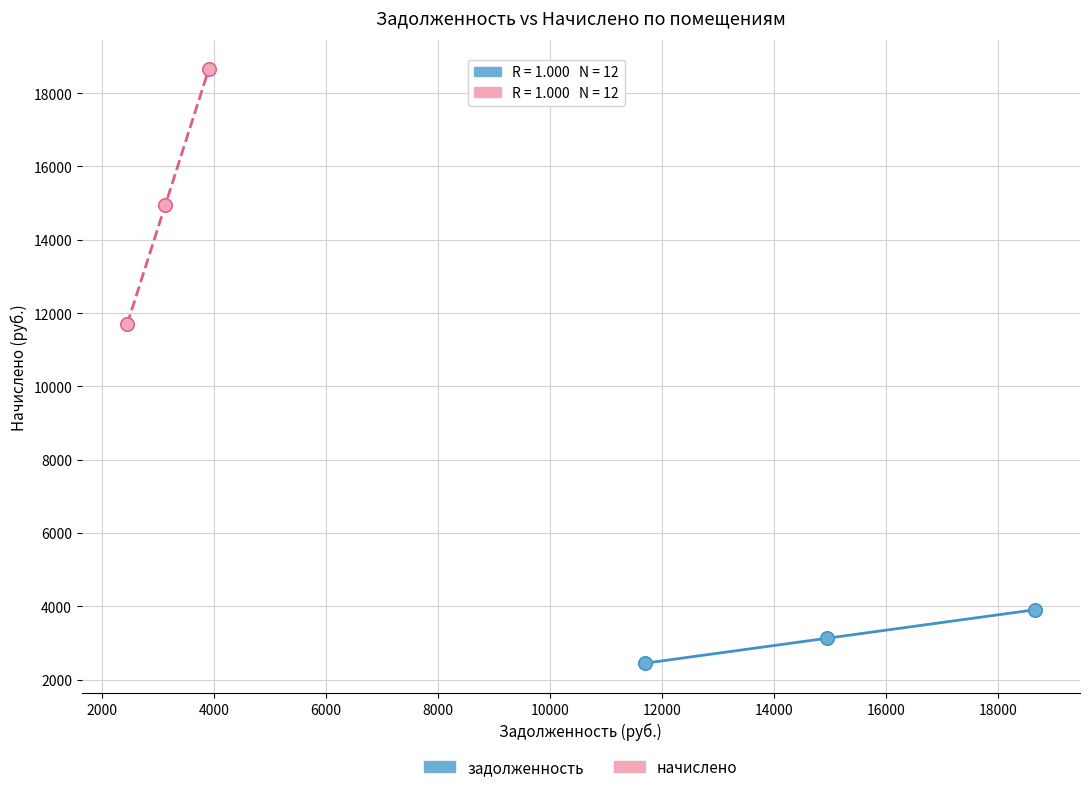

What are all the series names shown in the legend?

задолженность, начислено